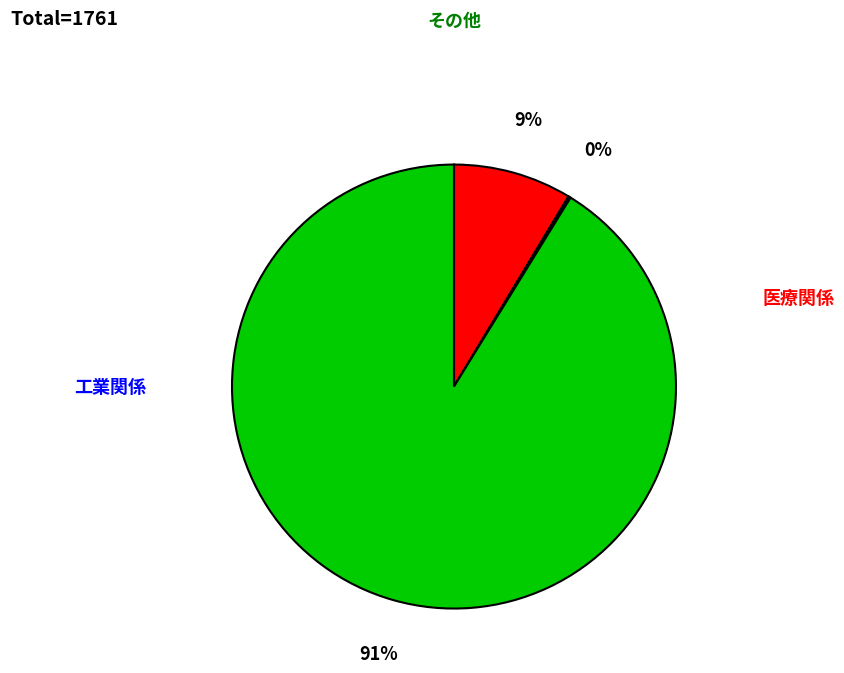

To the nearest percent, what is the average slice percentage?

33%